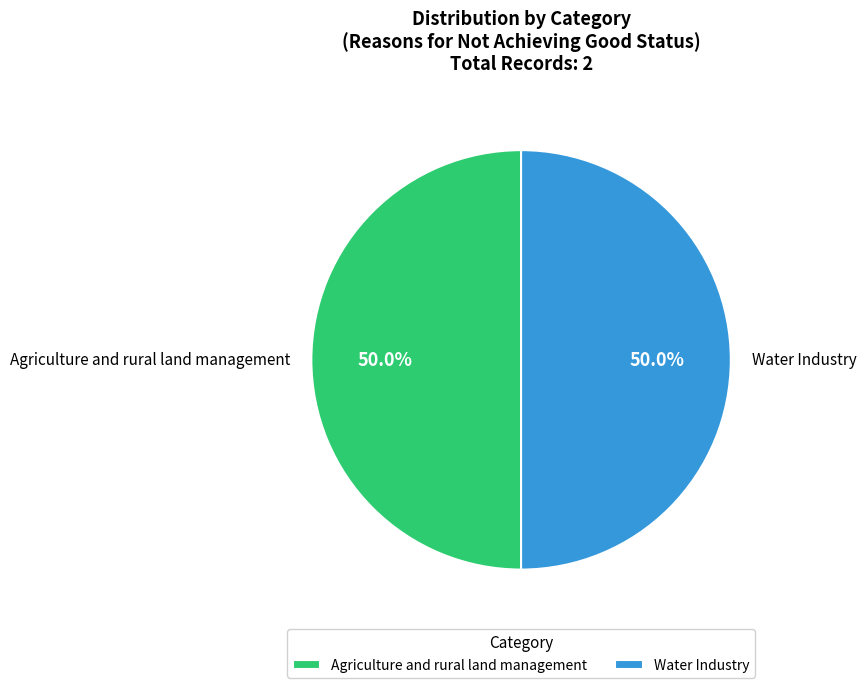

Is there any slice that represents more than half of the pie?

Yes